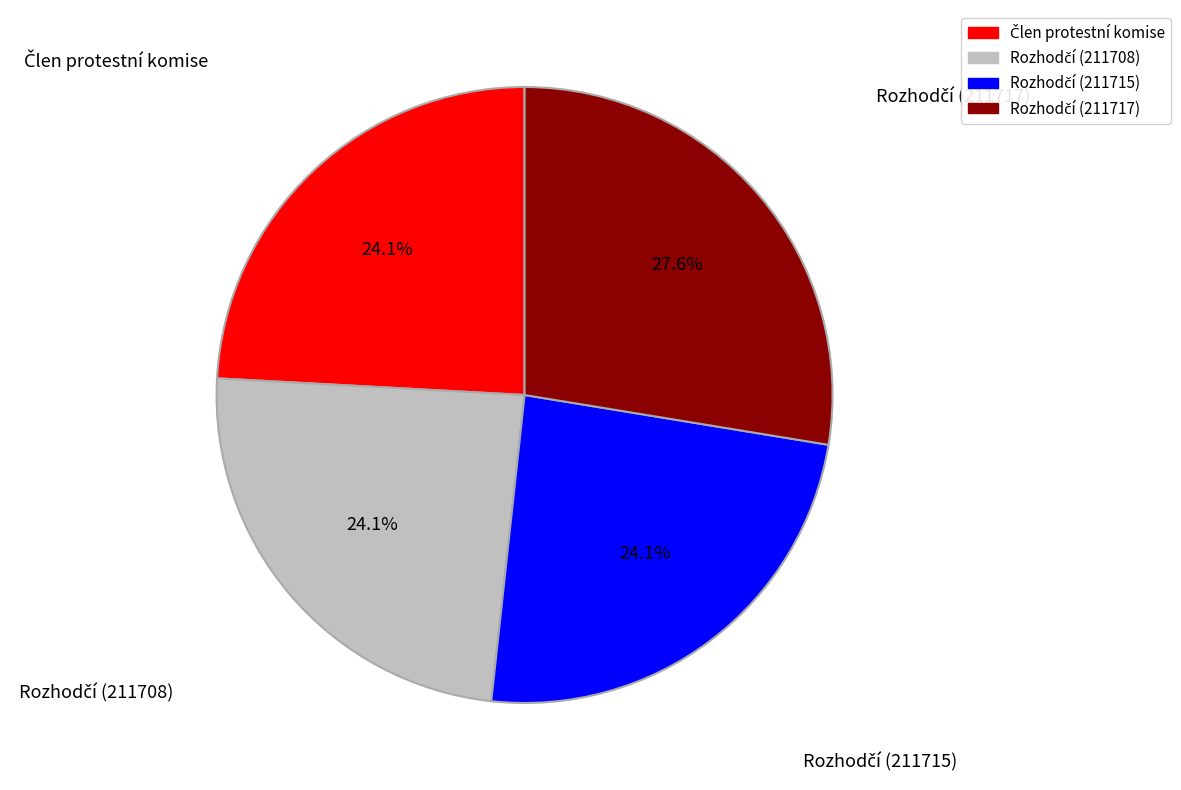

Is there any slice that represents more than half of the pie?

No